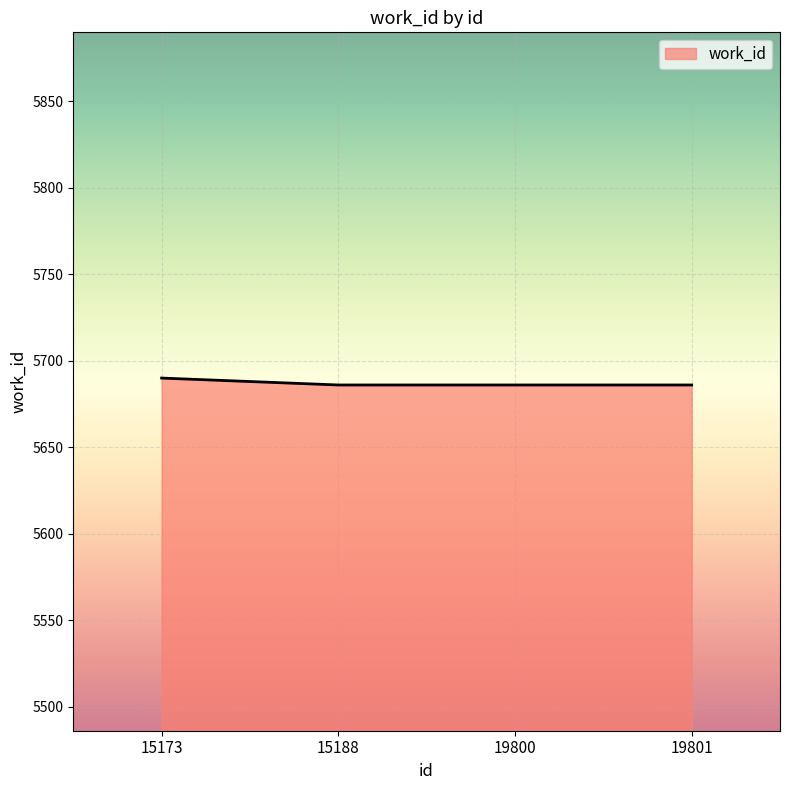

True or false: the data shows 8646 at 19800.

False